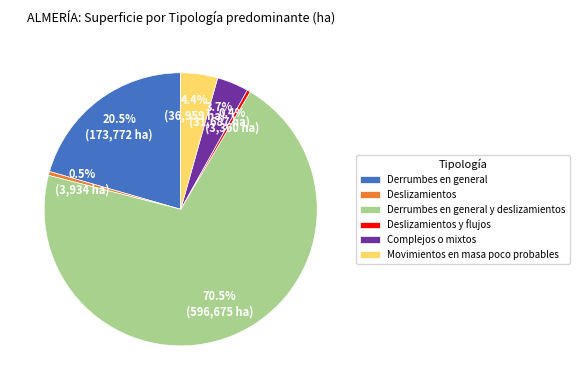

How many slices are in this pie chart?

6